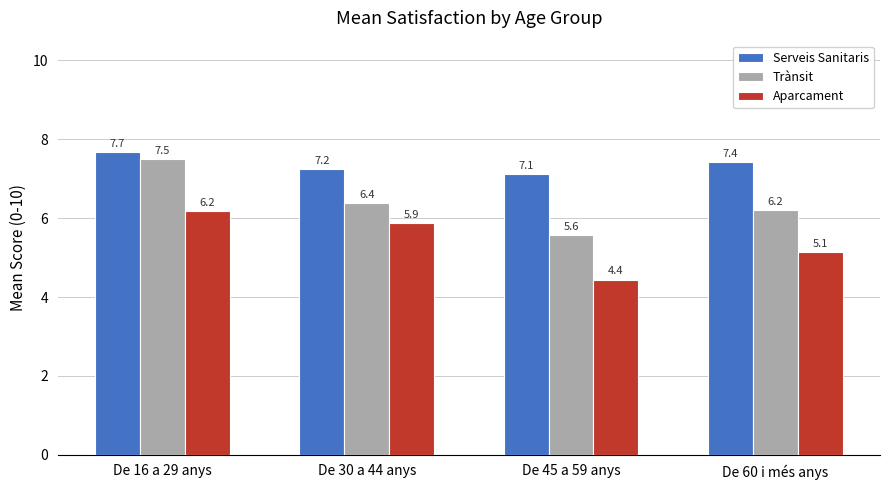

Rank the series by their maximum value, from highest to lowest.

Serveis Sanitaris, Trànsit, Aparcament